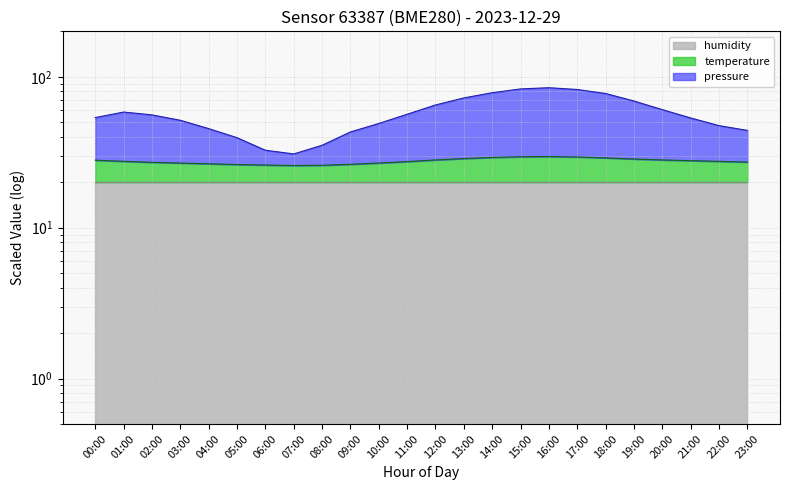

List the labels in order of temperature value, largest first.

16:00, 15:00, 17:00, 14:00, 18:00, 13:00, 19:00, 12:00, 20:00, 00:00, 21:00, 01:00, 22:00, 11:00, 23:00, 02:00, 03:00, 10:00, 04:00, 09:00, 05:00, 06:00, 08:00, 07:00